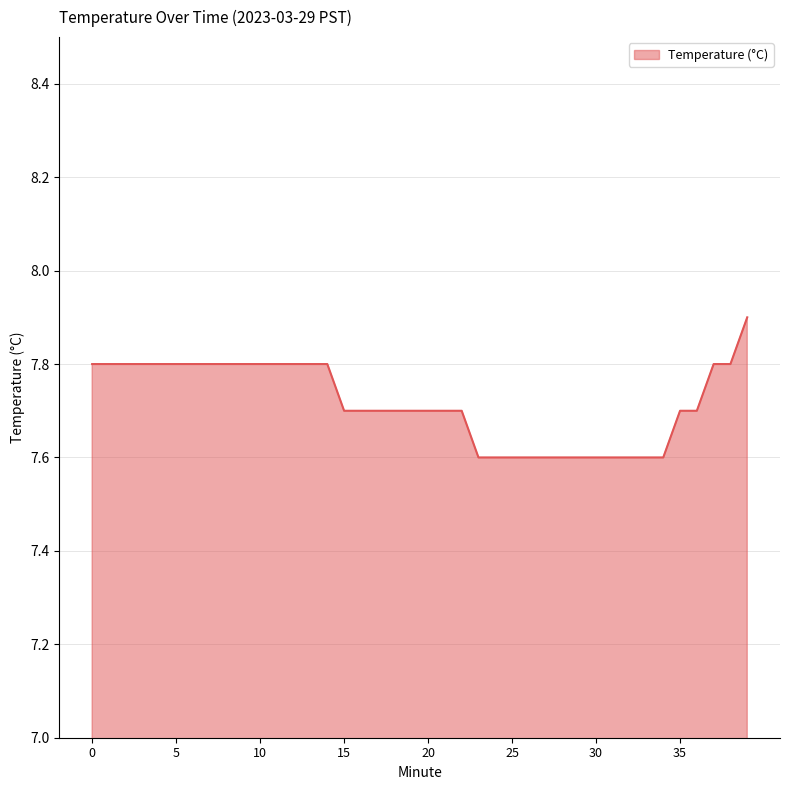

What is the minimum value shown in the chart?

7.6